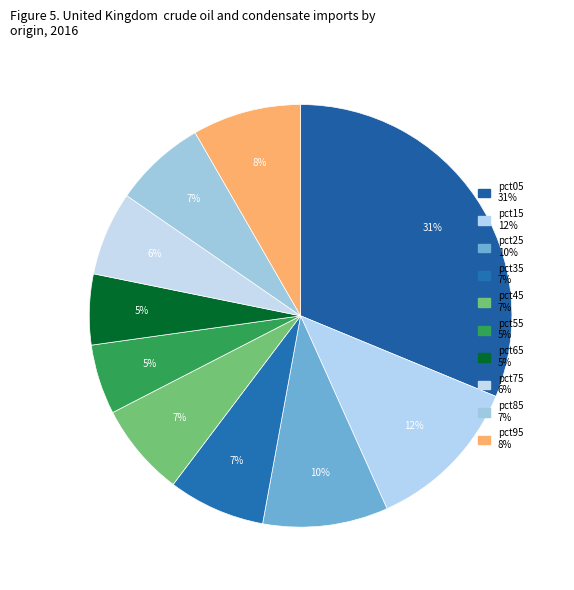

Is there a majority slice in this chart?

No